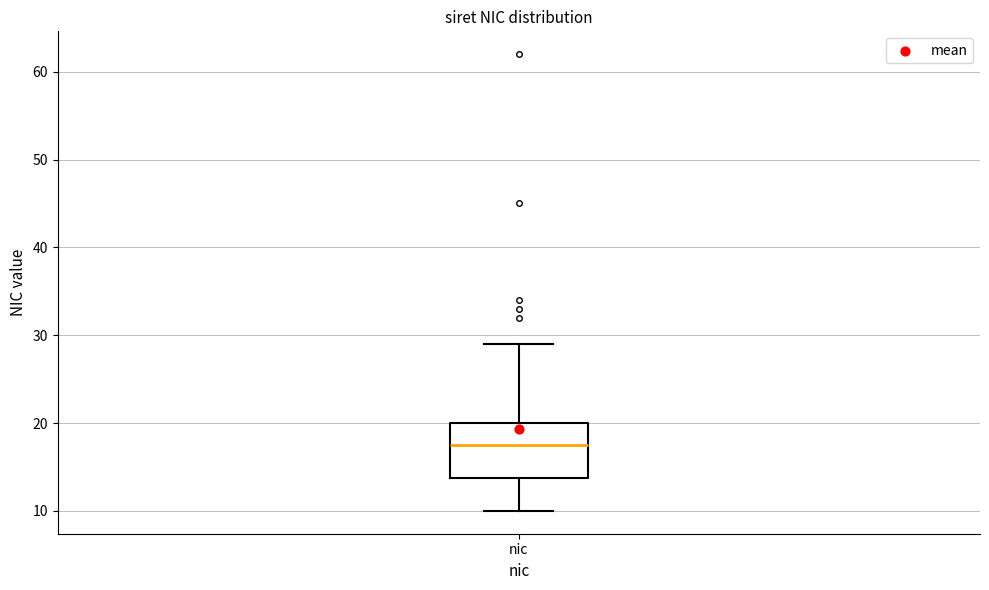

Read this box plot against the y-axis: the position of the median line, the range covered by the box, and the ends of both whiskers. The values are not printed on the chart, so give them approximately, as read against the axis.

median 18, box 14 to 20, whiskers 10 to 29